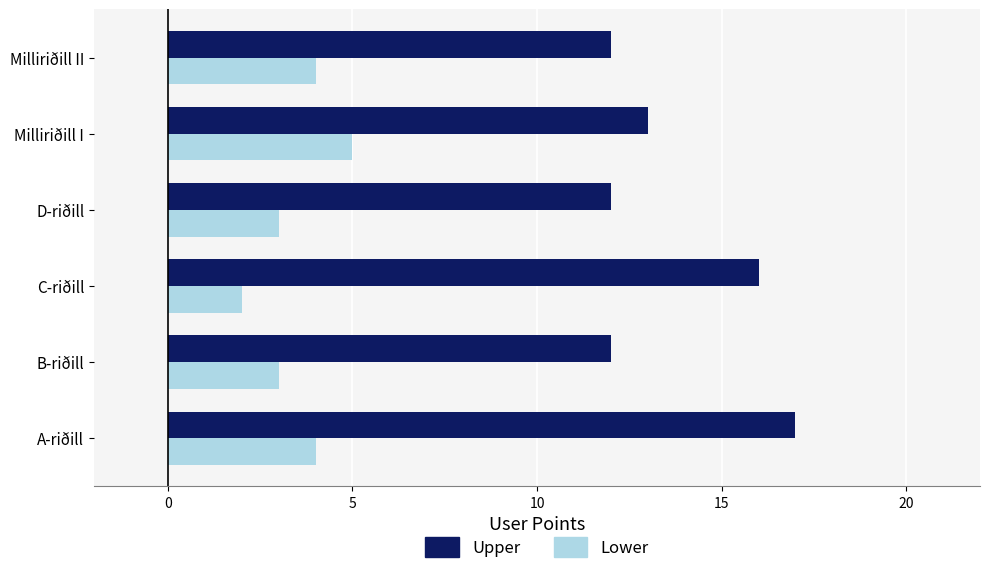

What is the average value of the Upper series?

14